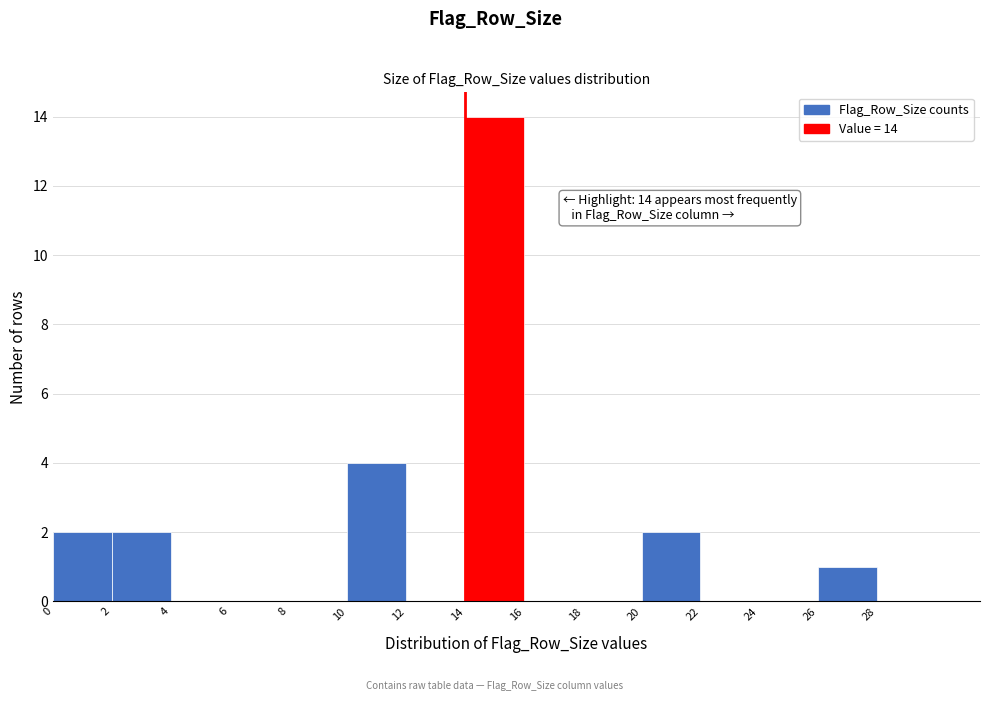

Which range on the x-axis has the tallest bar?

14 to 16